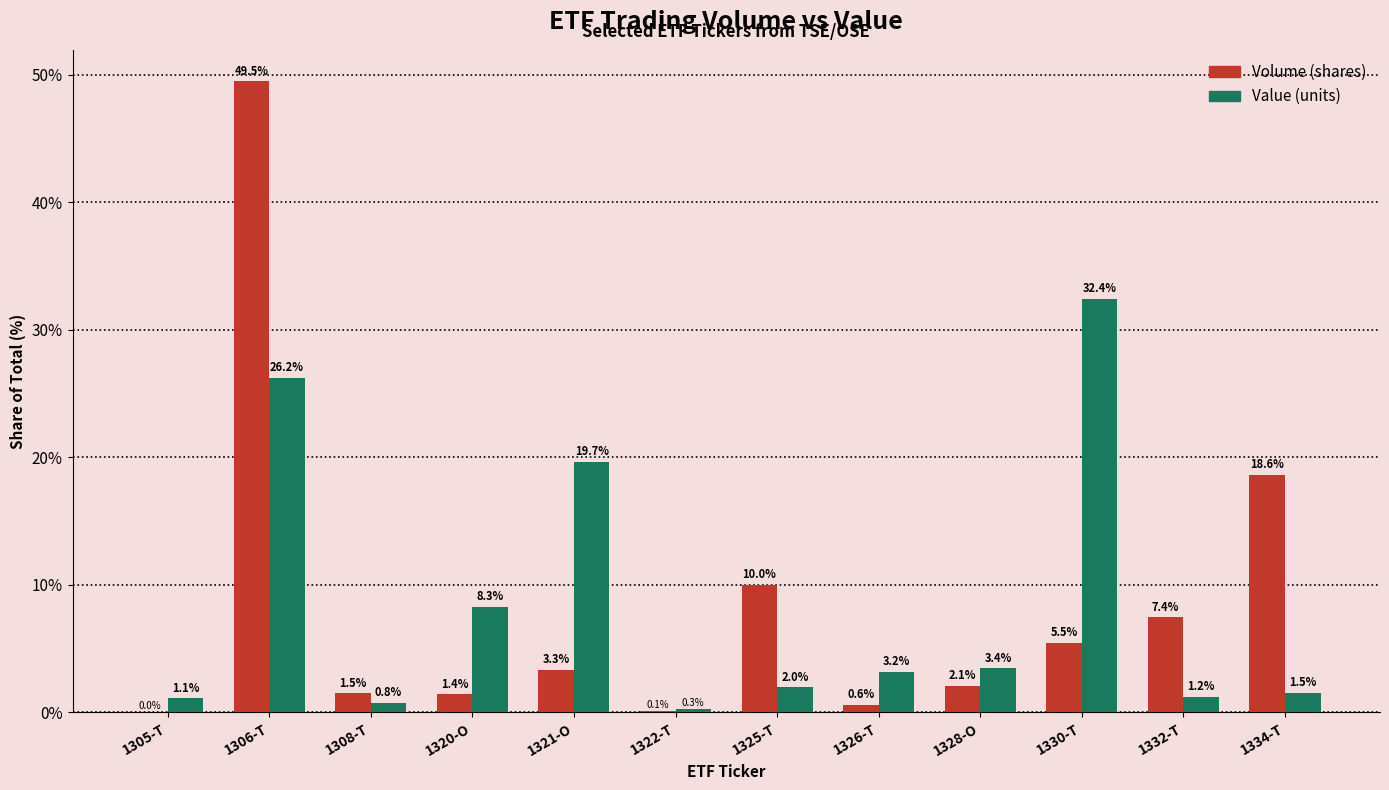

What are all the series names shown in the legend?

Volume (shares), Value (units)